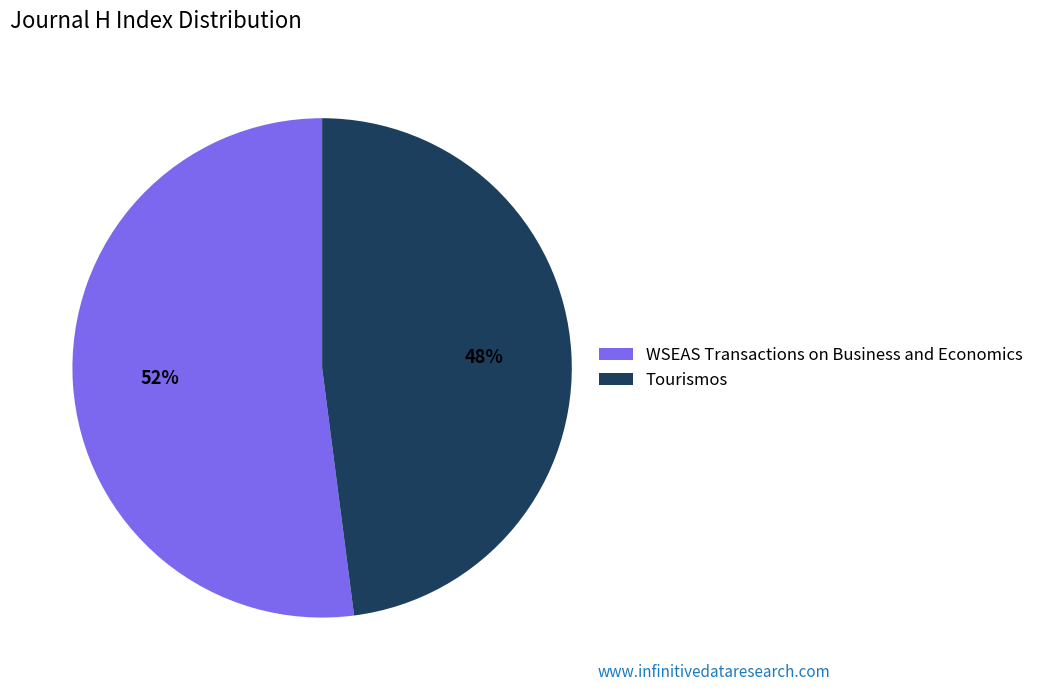

Do Tourismos and WSEAS Transactions on Business and Economics together represent more than half of the pie?

Yes